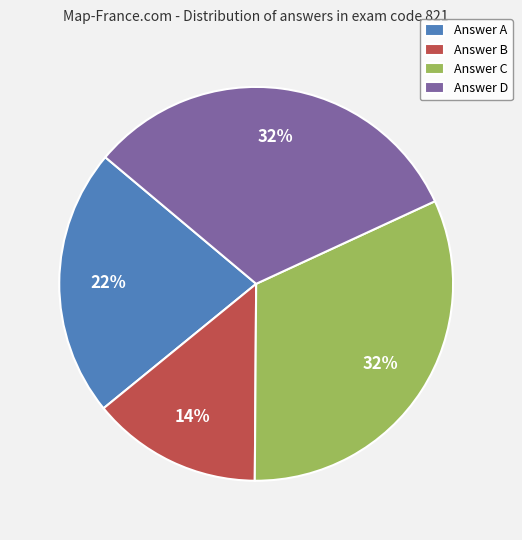

Which has a higher value, Answer A or Answer D?

Answer D